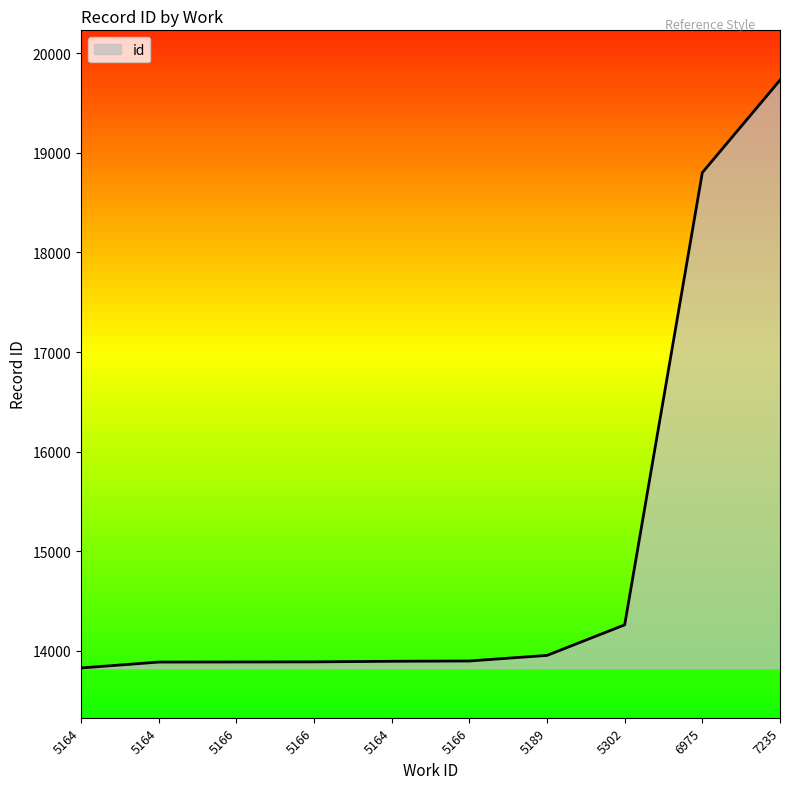

Reading left to right, list all the values displayed in this chart.

13827	13886	13887	13888	13894	13897	13953	14260	18802	19731